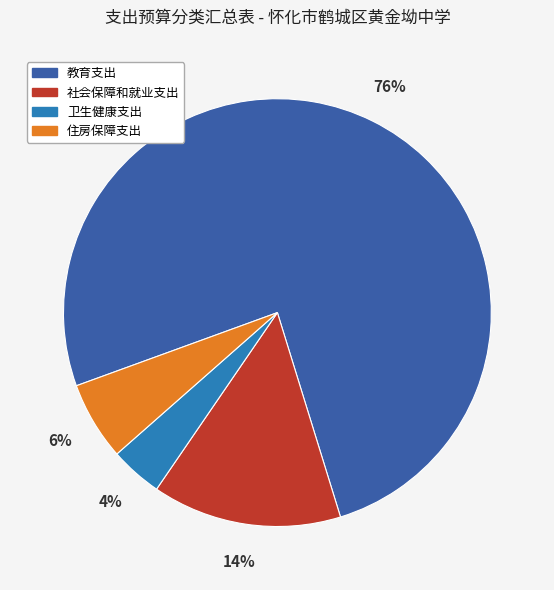

Does 教育支出 represent more than half of the total?

Yes